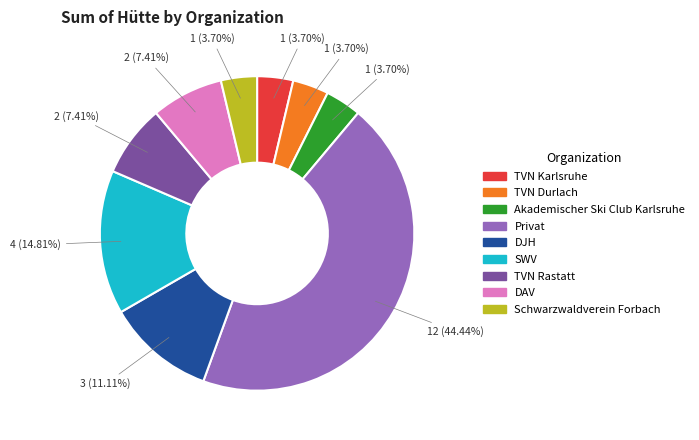

How many segments does this pie chart have?

9